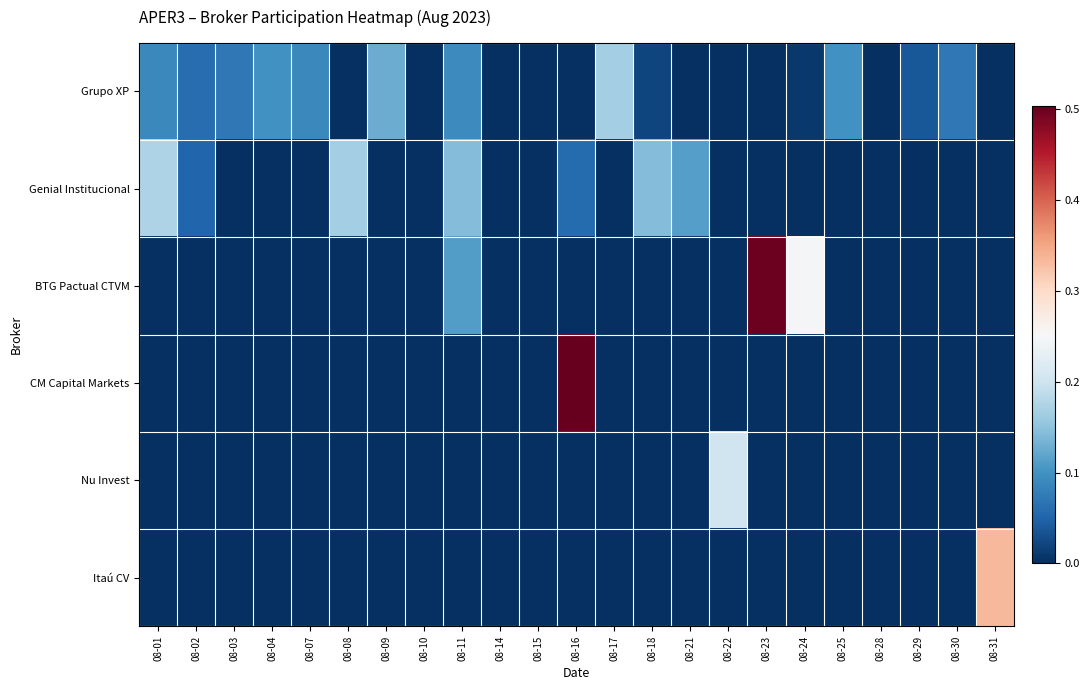

At how many categories does at least one series exceed 0?

19